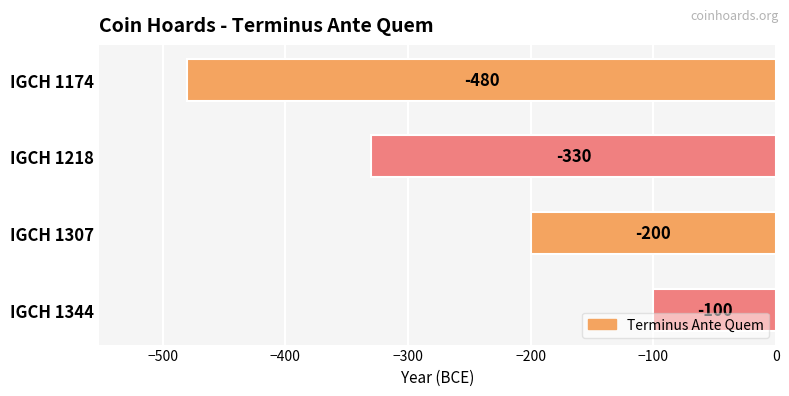

The chart shows a value of -31 at IGCH 1344. True or false?

False